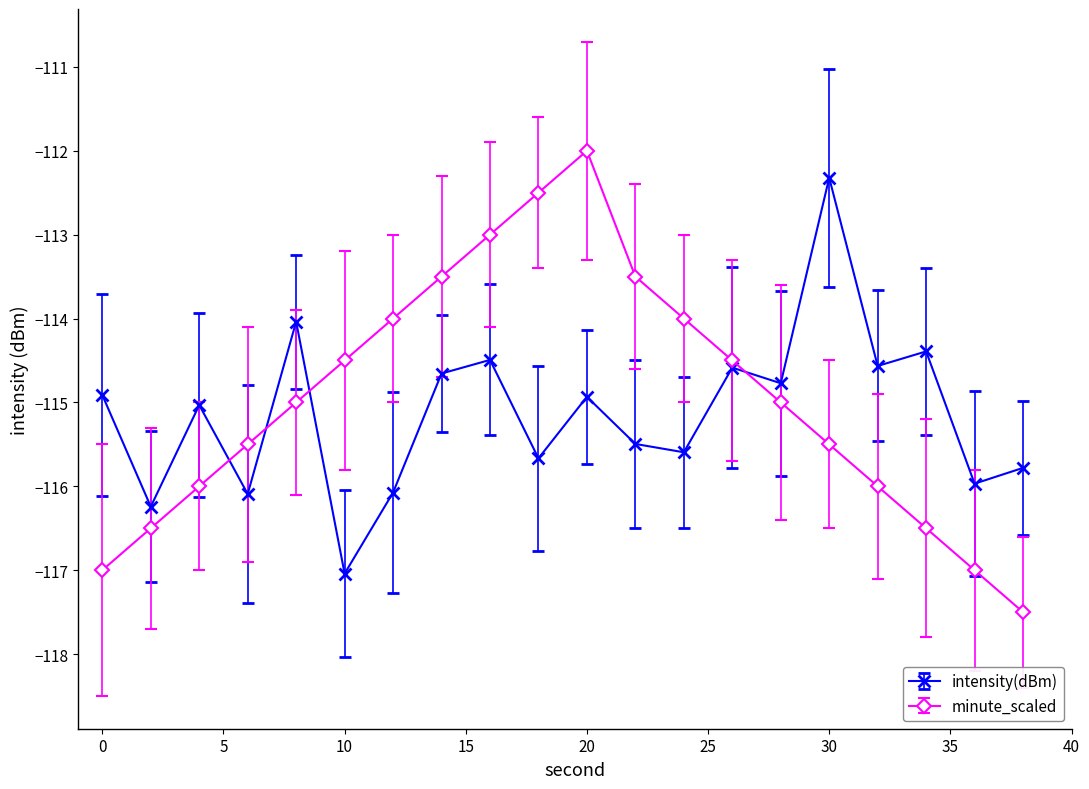

In intensity(dBm), how many points are lower than both neighbors (excluding endpoints)?

8